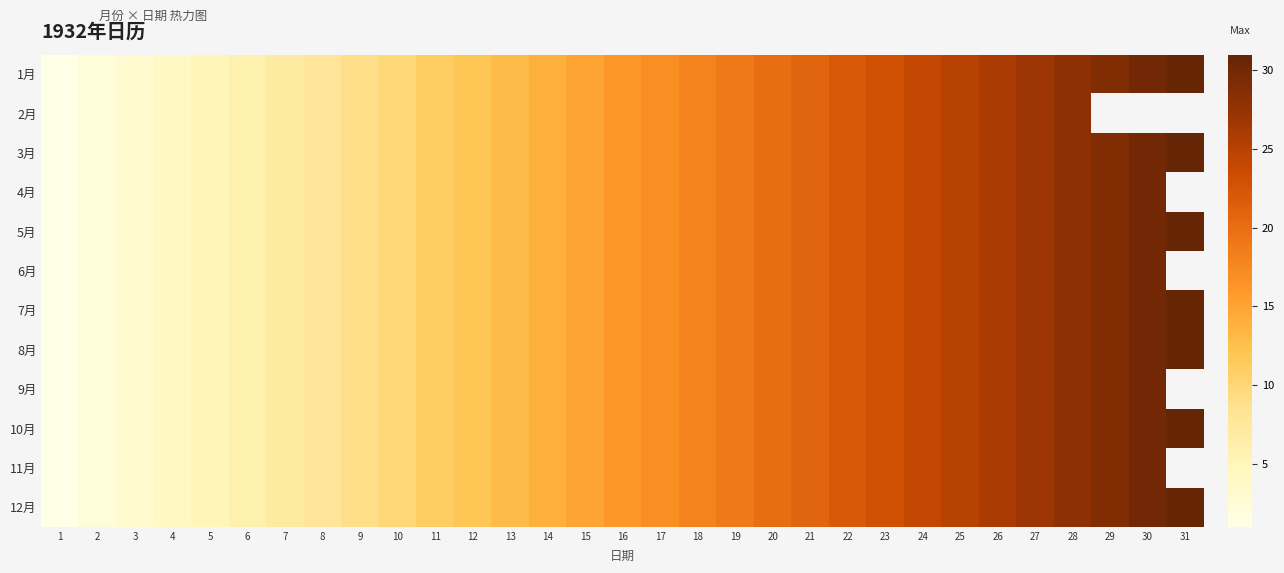

Rank the series at 4 from lowest to highest value.

1月, 2月, 3月, 4月, 5月, 6月, 7月, 8月, 9月, 10月, 11月, 12月